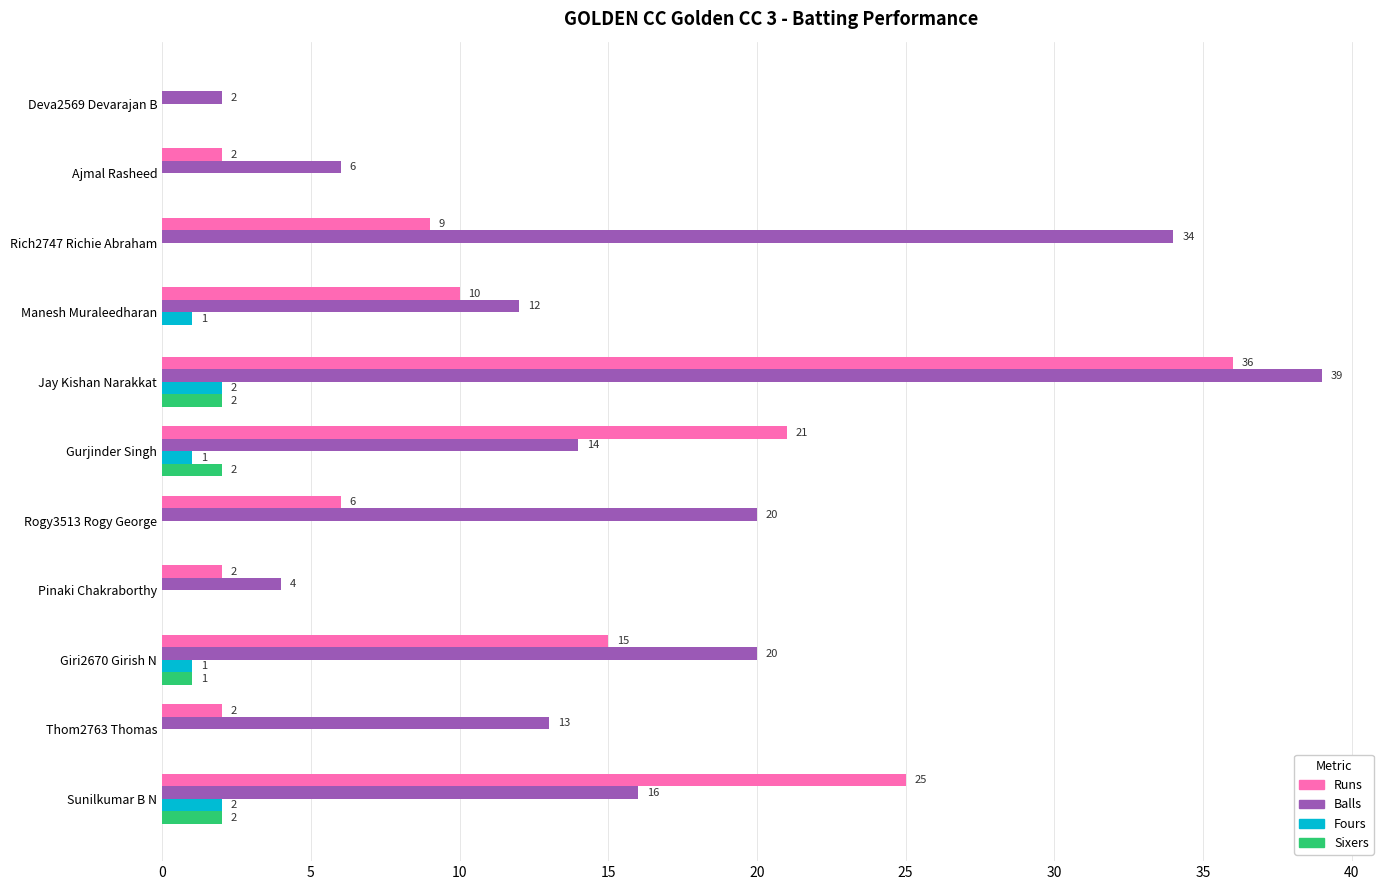

Is it true that Sixers equals 0 at Deva2569 Devarajan B?

True